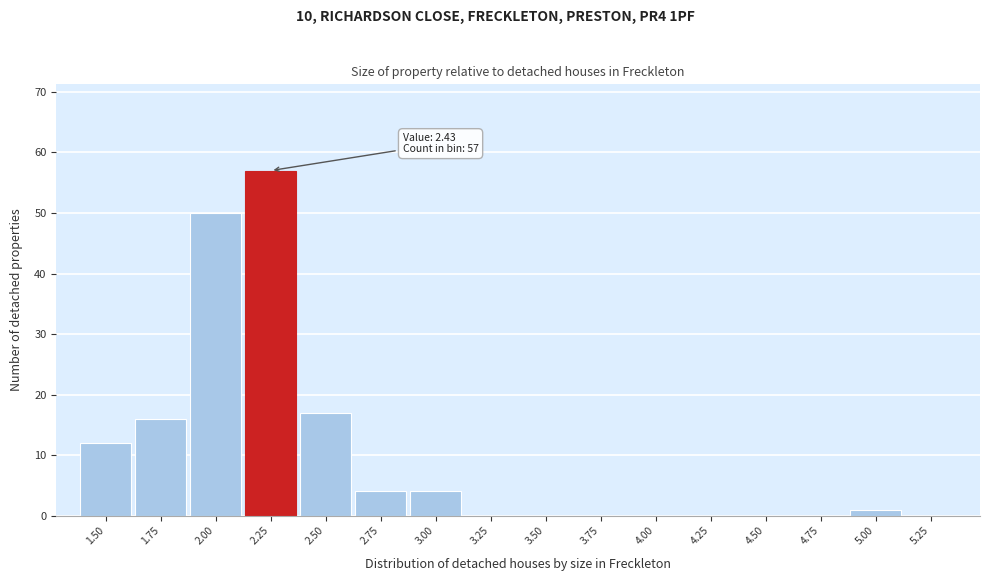

Reading left to right, transcribe all the data shown in this chart.

1.50=12	1.75=16	2.00=50	2.25=57	2.50=17	2.75=4	3.00=4	3.25=0	3.50=0	3.75=0	4.00=0	4.25=0	4.50=0	4.75=0	5.00=1	5.25=0